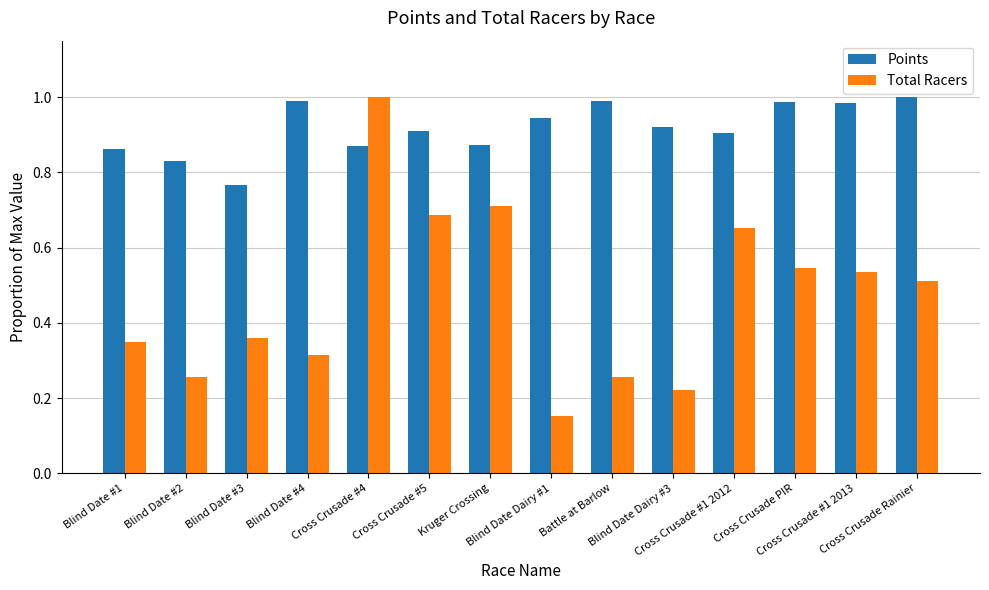

Which series has the largest range (max minus min)?

Total Racers